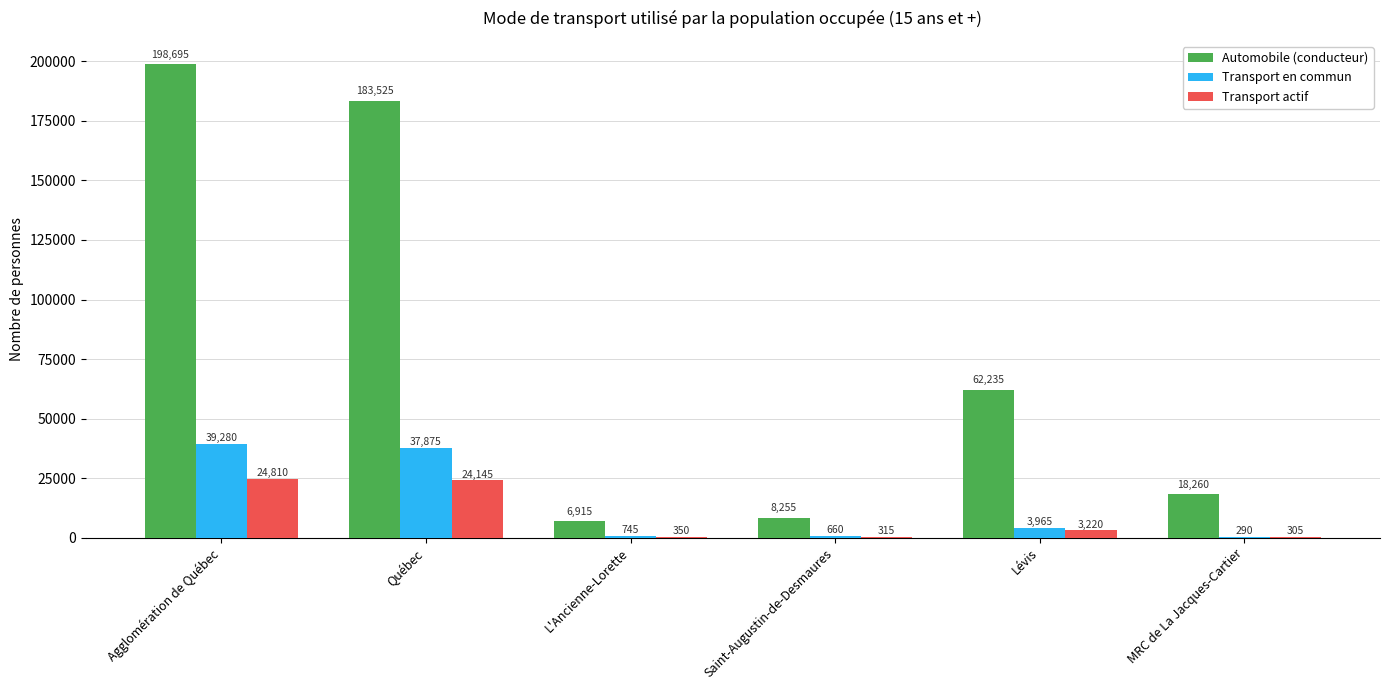

Is it true that Transport actif equals 24145 at Québec?

True